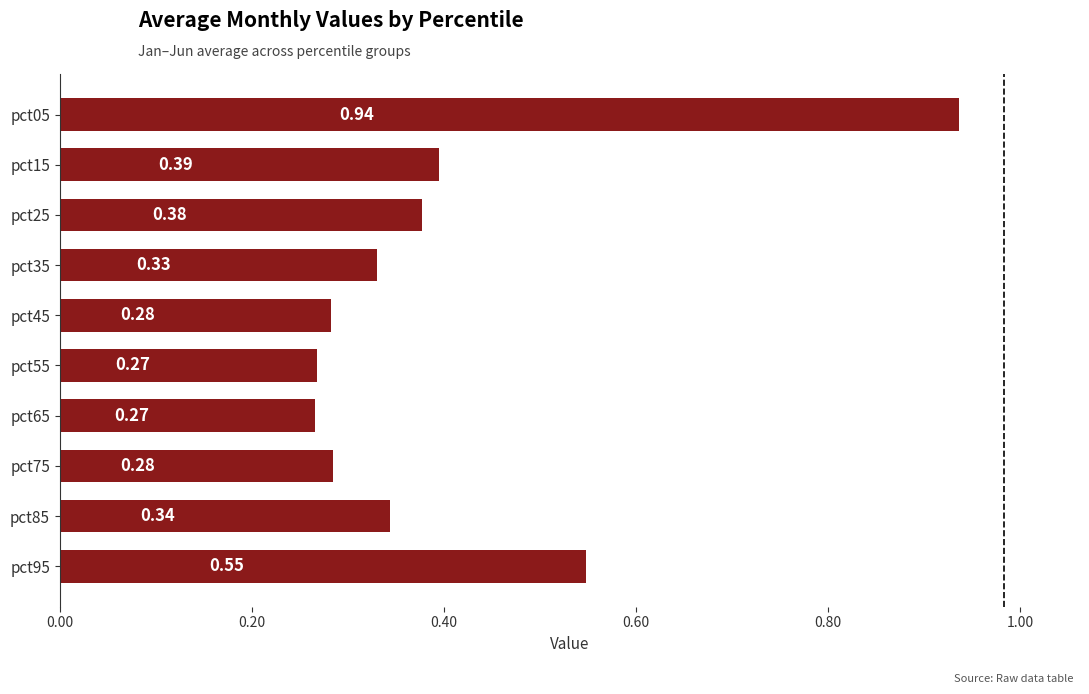

Which has a higher value, pct95 or pct55?

pct95